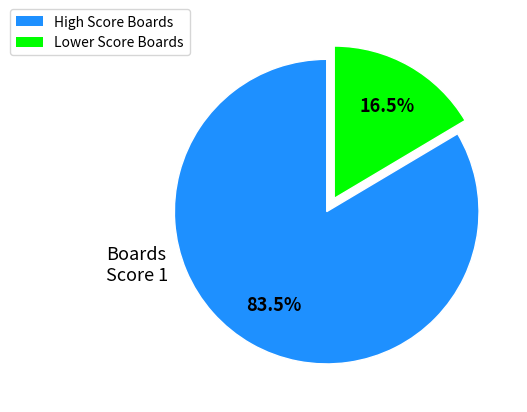

Does any single category account for the majority?

Yes